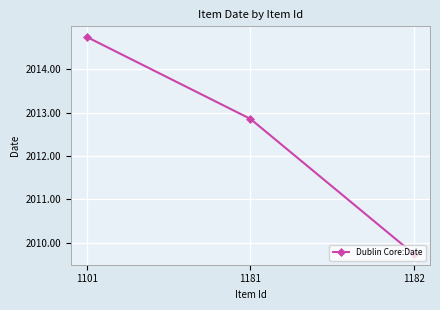

Reading left to right, extract all data points from this chart.

2014.7	2012.9	2009.7